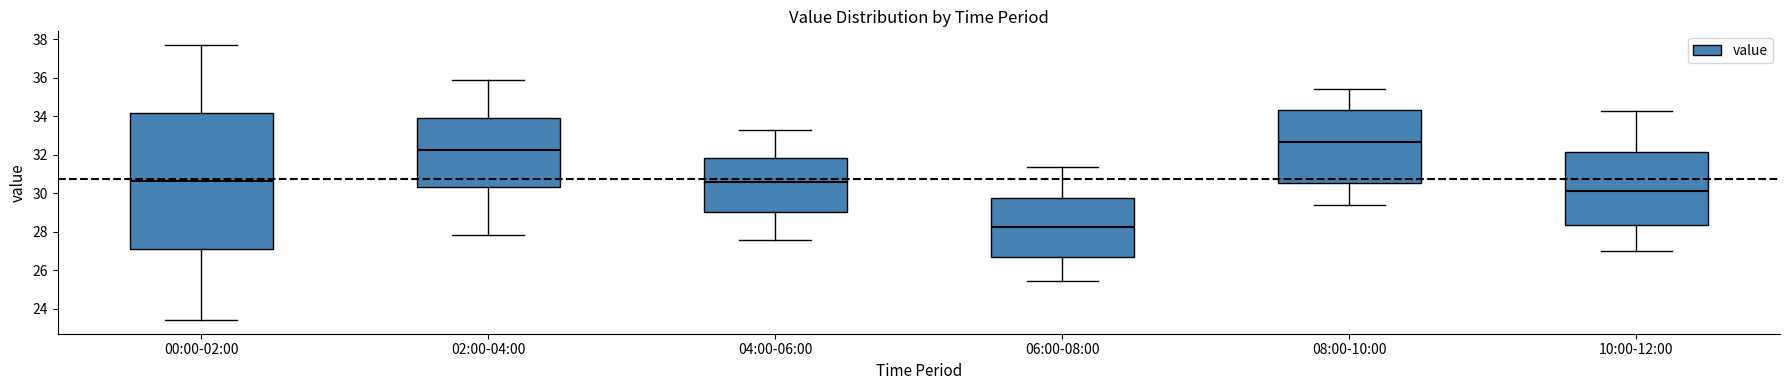

Which box has the highest median line?

08:00-10:00